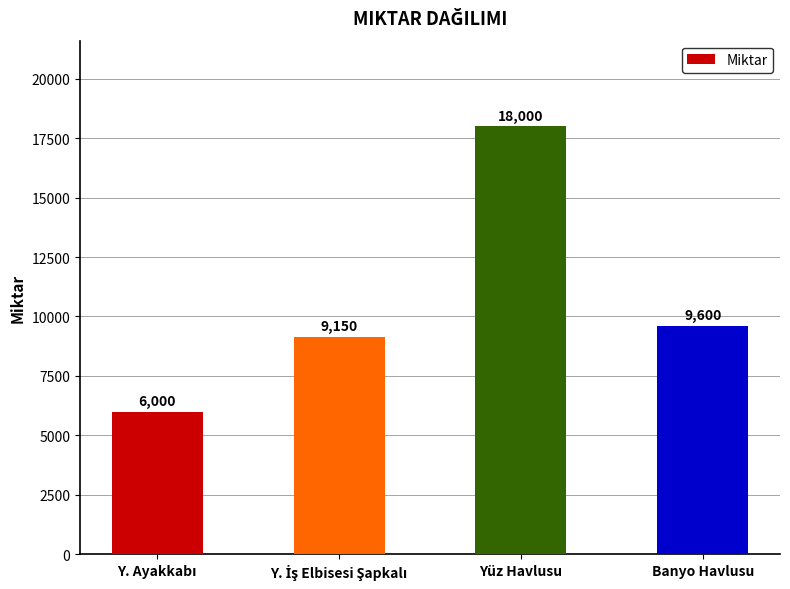

Reading right to left, what are all the values shown in this chart?

9600	18000	9150	6000